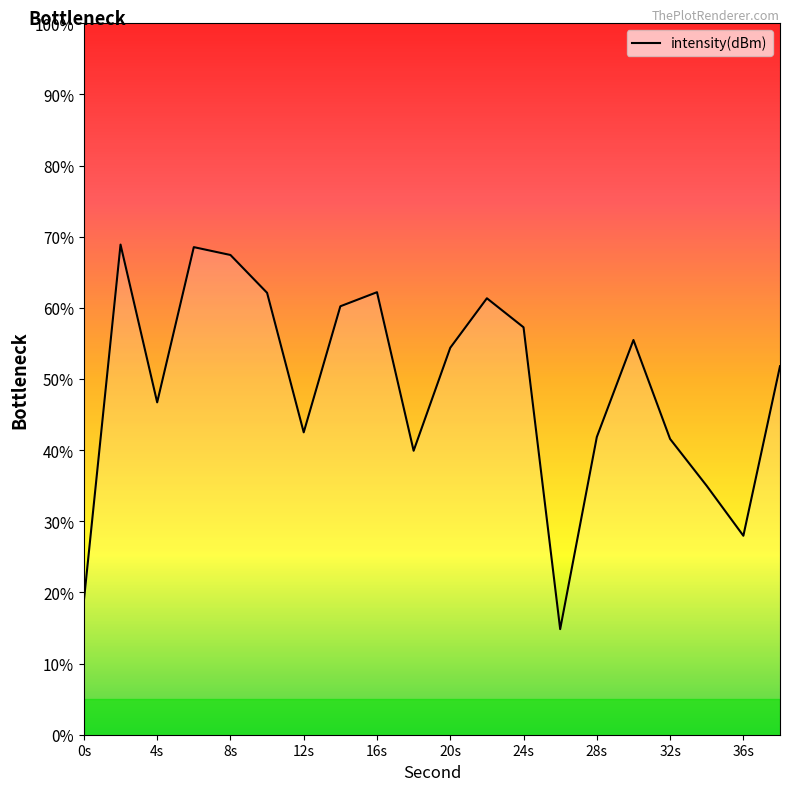

What is the difference between the second highest and second lowest values?

49.7